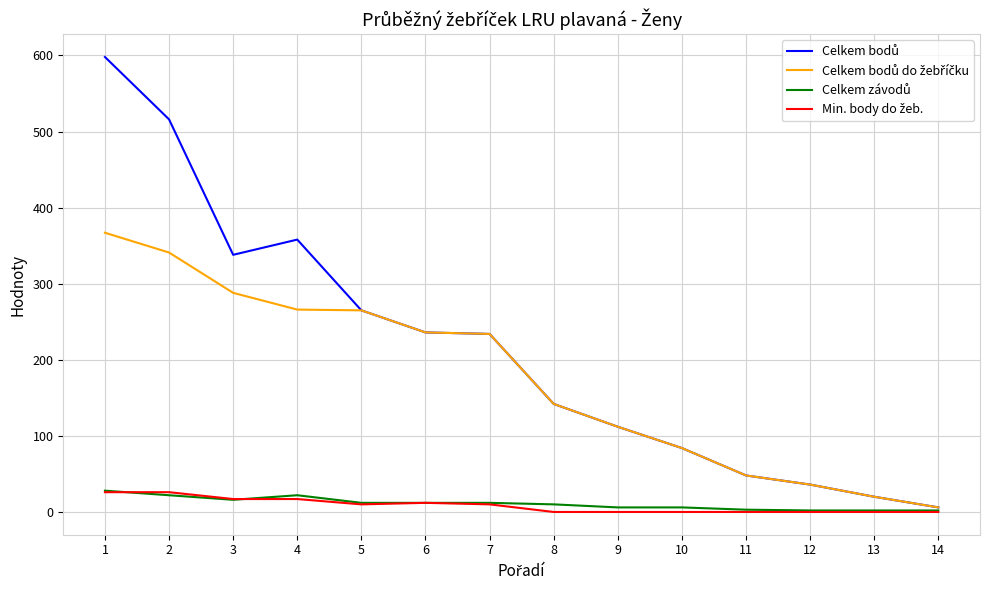

Is this an area chart (filled region under the line)?

No